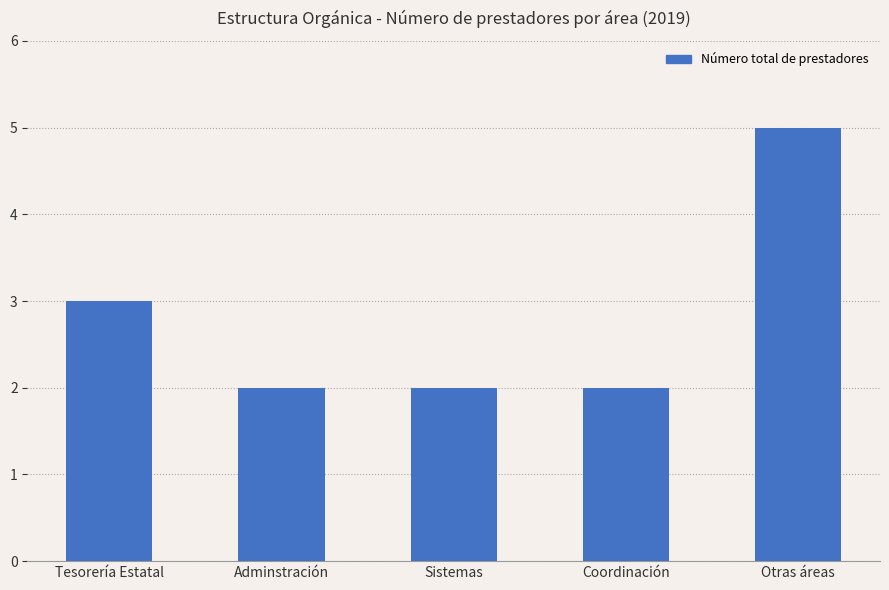

Reading left to right, what are all the values shown in this chart?

3	2	2	2	5